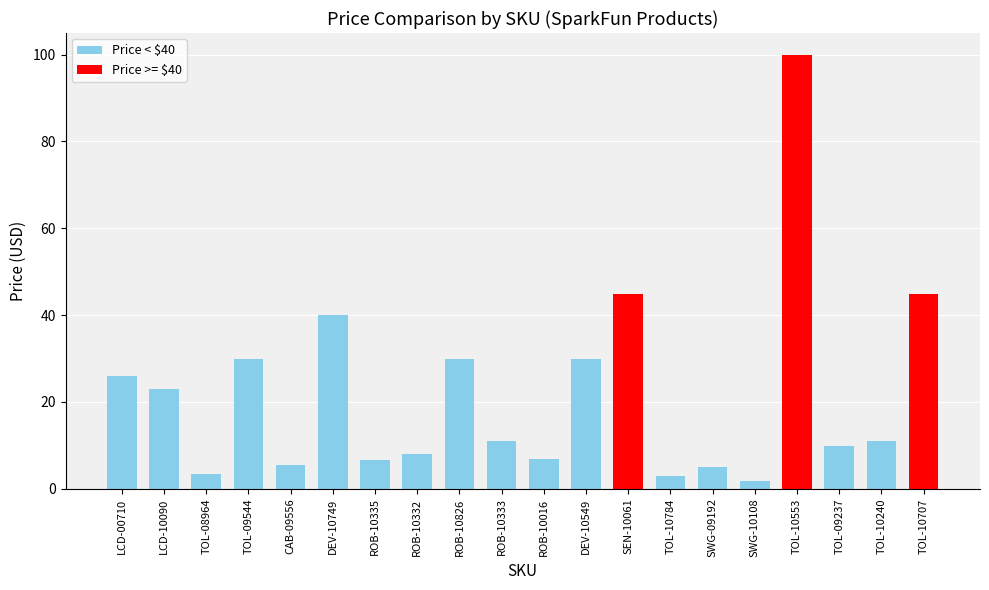

Which label corresponds to the smallest value in the chart?

SWG-10108